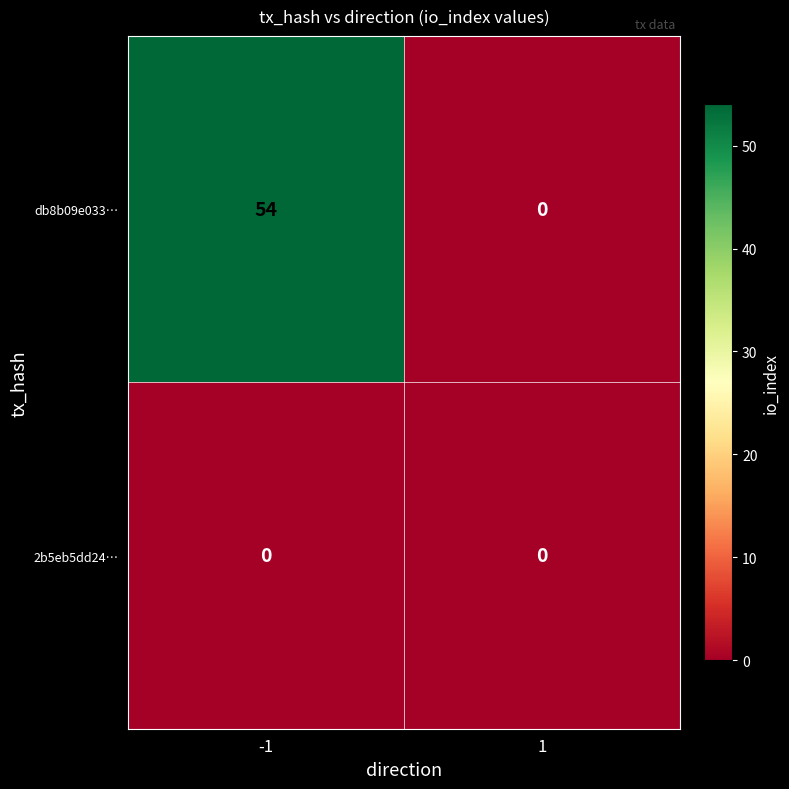

Which series changed the most between -1 and 1?

db8b09e033…